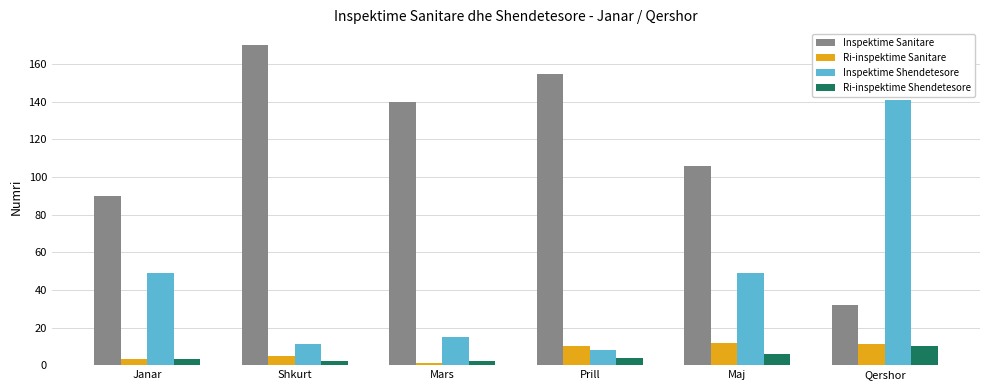

Is it true that Inspektime Shendetesore equals 49 at Maj?

True